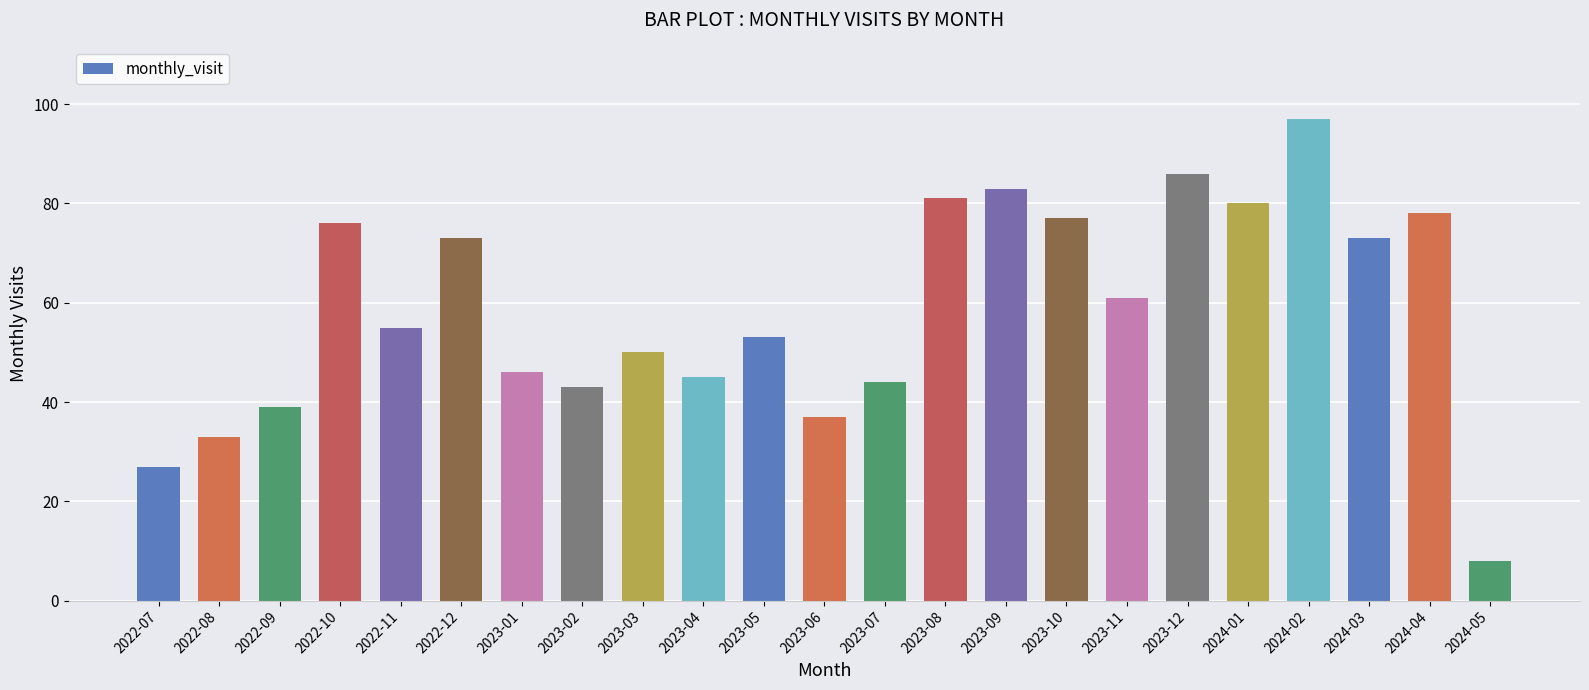

At which label does the data first exceed 55?

2022-10